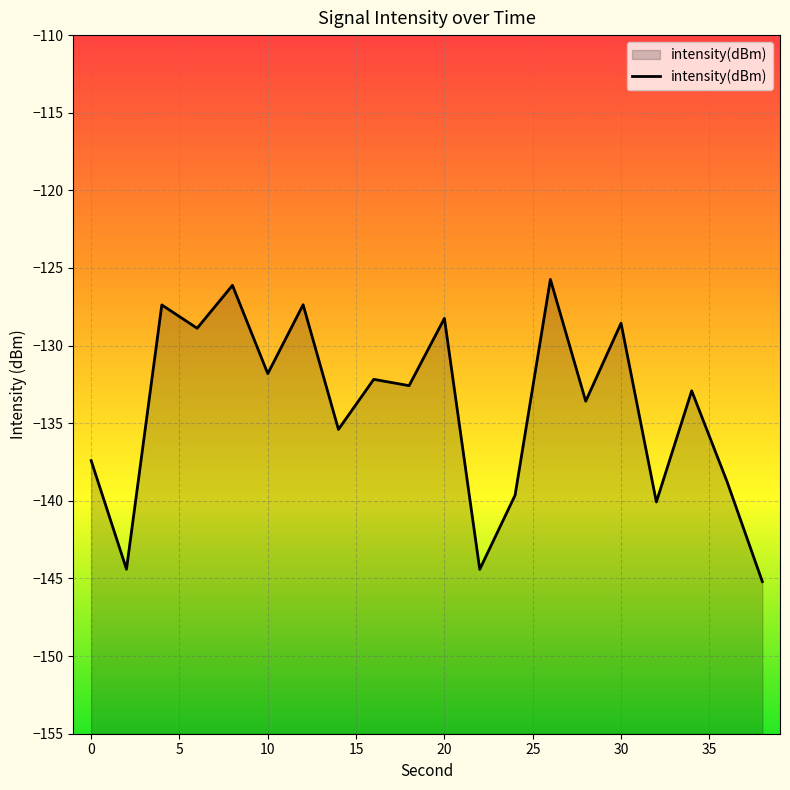

Reading left to right, transcribe all the data shown in this chart.

0=-137.4	2=-144.4	4=-127.4	6=-128.9	8=-126.1	10=-131.8	12=-127.4	14=-135.4	16=-132.2	18=-132.6	20=-128.2	22=-144.4	24=-139.6	26=-125.7	28=-133.6	30=-128.6	32=-140.1	34=-132.9	36=-138.8	38=-145.2